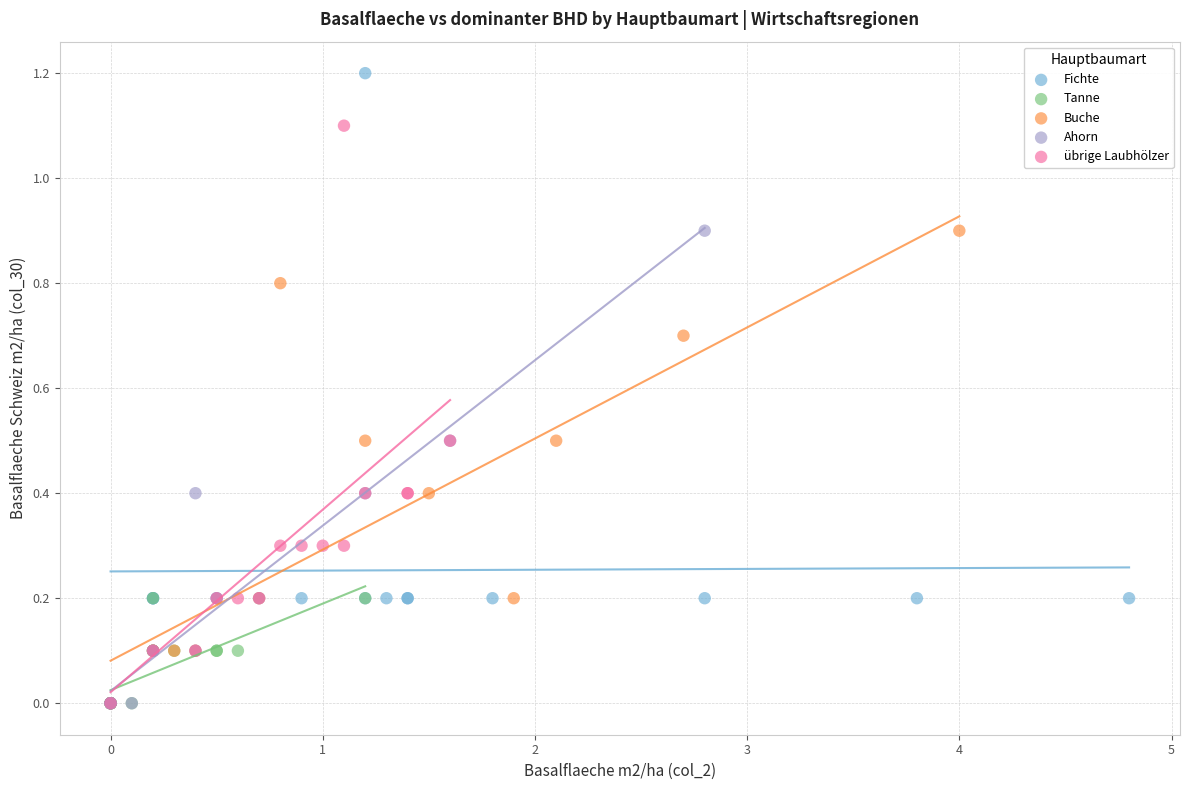

Which series reaches the maximum Y coordinate?

Fichte